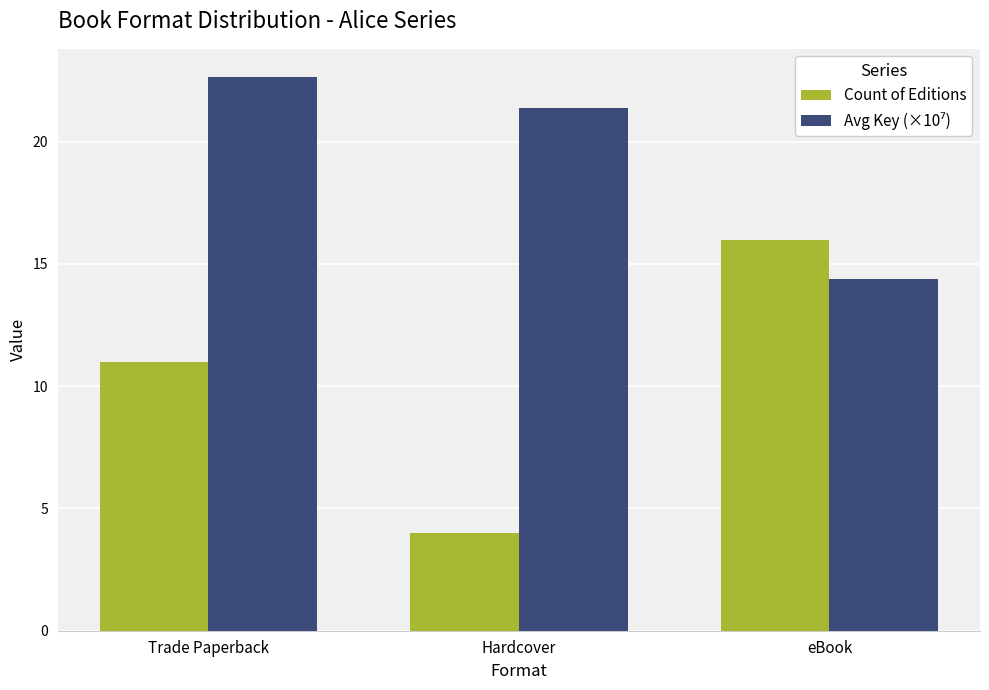

At which label does Count of Editions reach its peak?

eBook